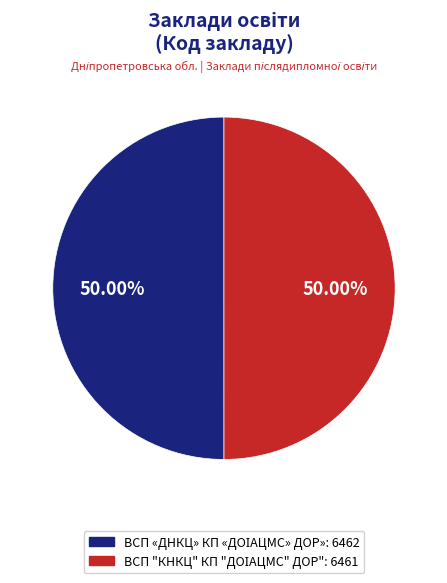

How many segments does this pie chart have?

2